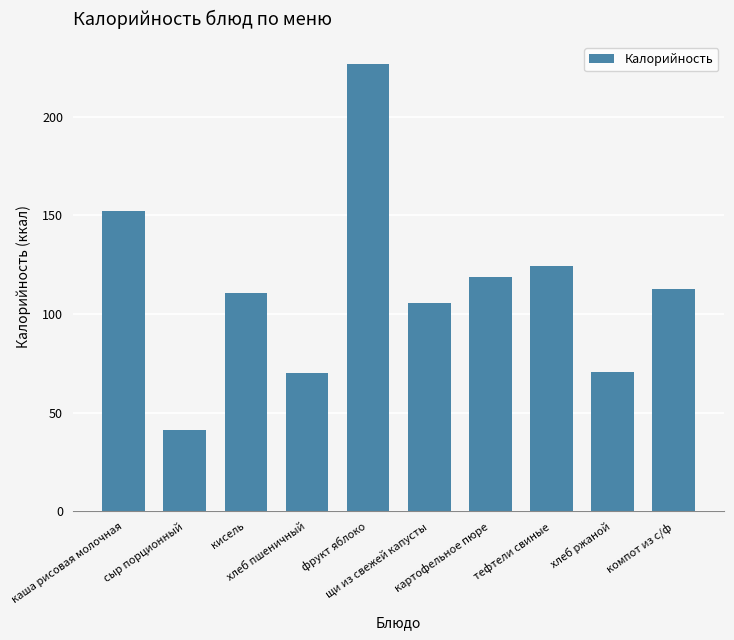

True or false: the data shows 124.4 at тефтели свиные.

True